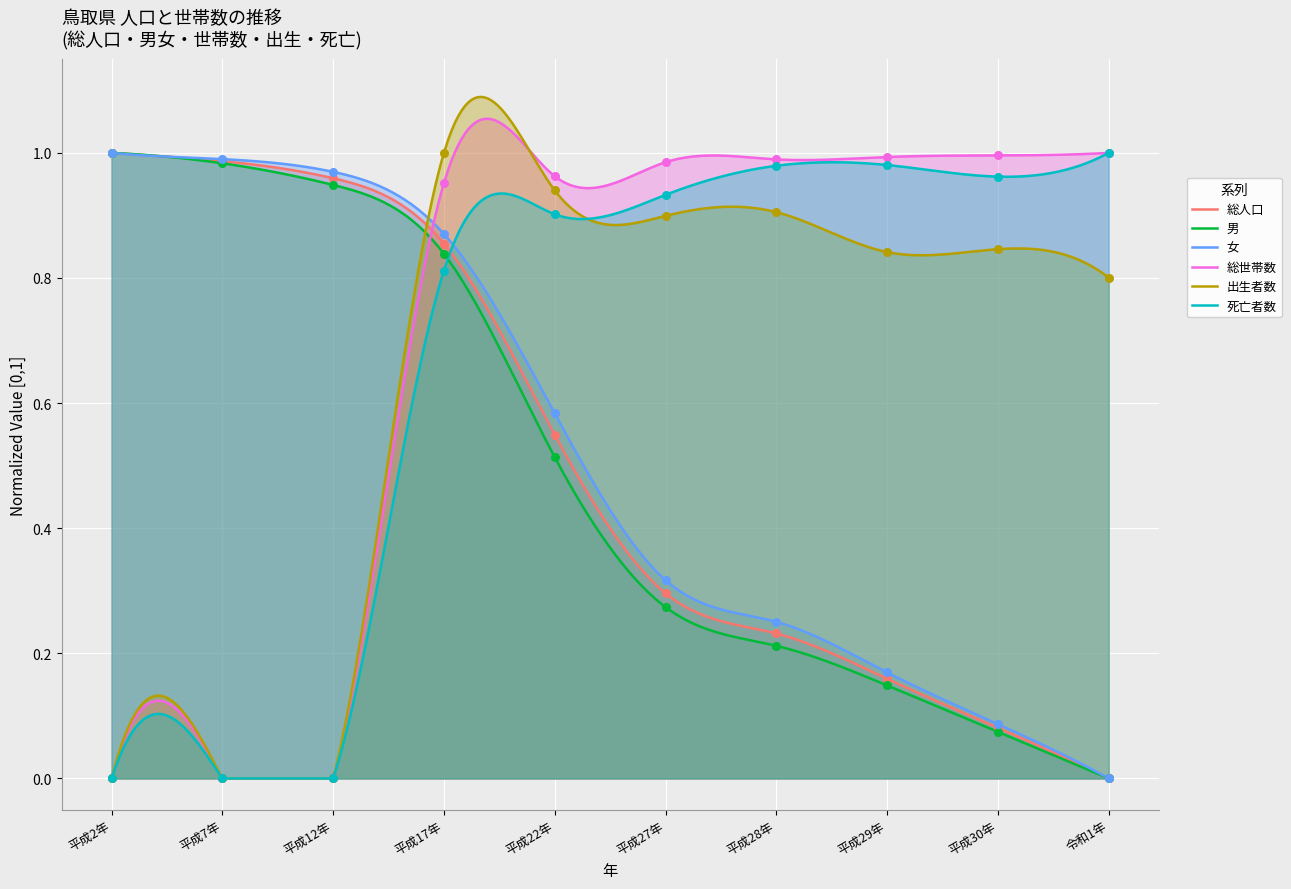

Which series has the largest Y range (max minus min)?

総人口